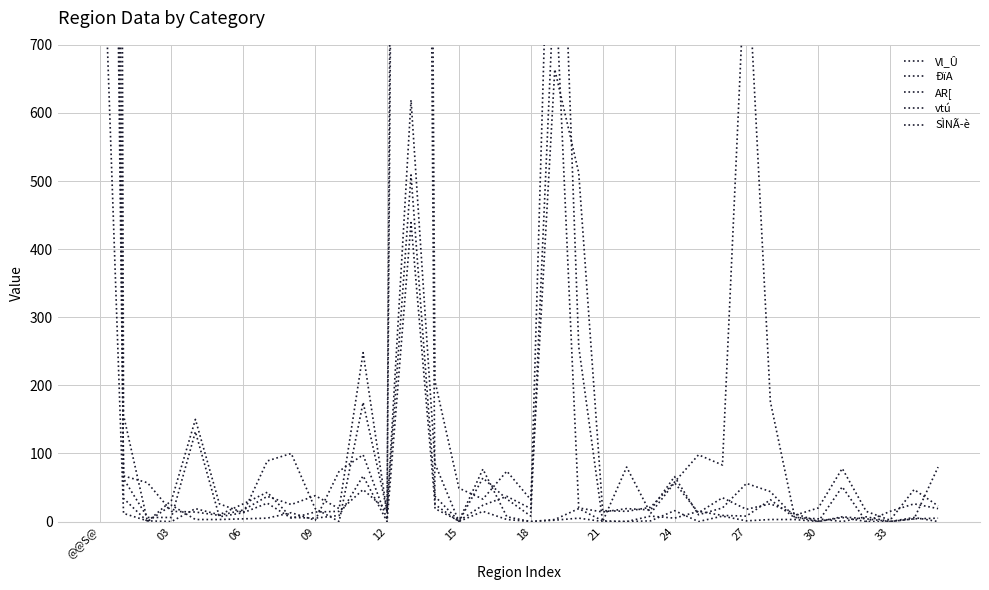

Reading left to right, what are all the values shown in this chart?

Vl_Û: 5774	34	0	24	3	3	4	5	13	2	74	98	3	5082	19	1	77	7	0	2	5	0	0	1	16	0	8	1	3	3	0	6	0	0	4	80
ÐïA: 11990	156	0	31	150	26	13	89	100	19	0	175	16	6258	206	49	33	74	32	664	512	16	15	21	58	98	83	865	176	9	20	78	15	2	47	23
AR[: 1030	12	1	0	19	10	26	43	6	5	9	67	0	439	25	0	15	3	0	3	19	1	0	8	5	15	9	8	32	6	4	0	7	0	6	0
vtú: 3591	63	6	6	132	7	13	27	5	14	15	47	16	509	37	1	24	37	19	1241	257	0	80	12	57	13	35	18	26	12	0	51	0	15	26	19
SÌNÃ­è: 3034	67	57	15	14	9	17	37	25	38	19	248	13	619	85	0	64	33	8	814	20	14	19	17	66	10	20	56	44	7	0	7	4	0	4	5